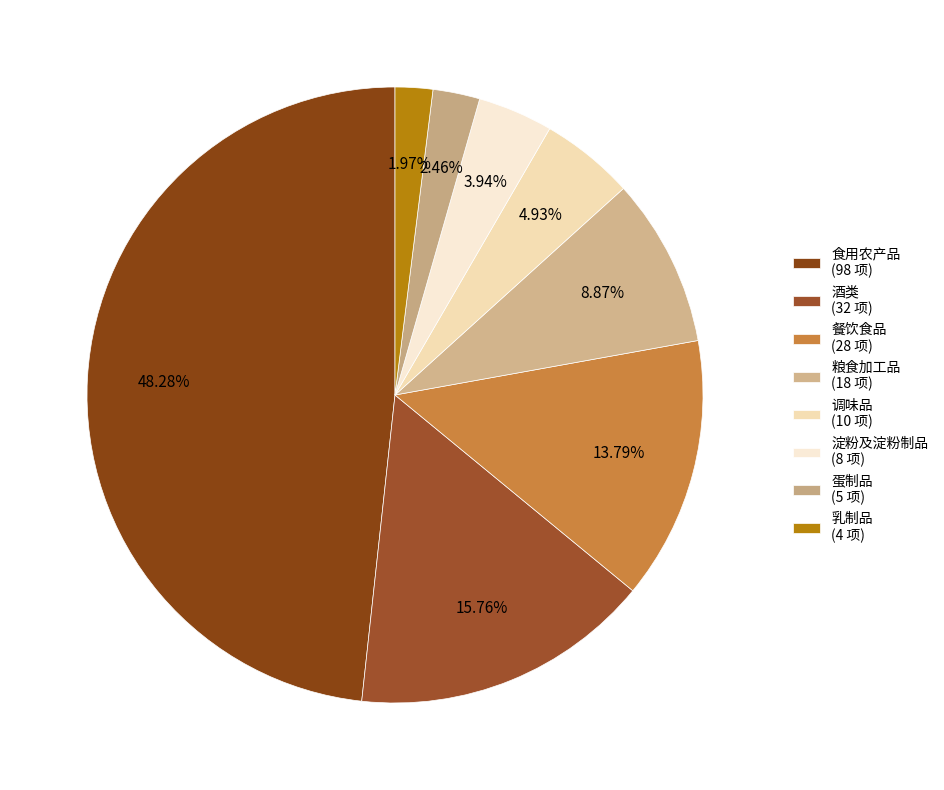

Is 乳制品 the majority of the pie?

No